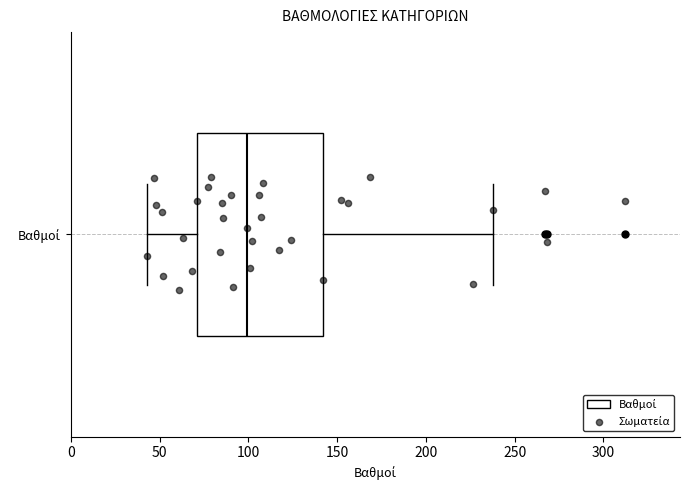

Read this box plot against the x-axis: the position of the median line, the range covered by the box, and the ends of both whiskers. The values are not printed on the chart, so give them approximately, as read against the axis.

median 100, box 70 to 140, whiskers 45 to 240